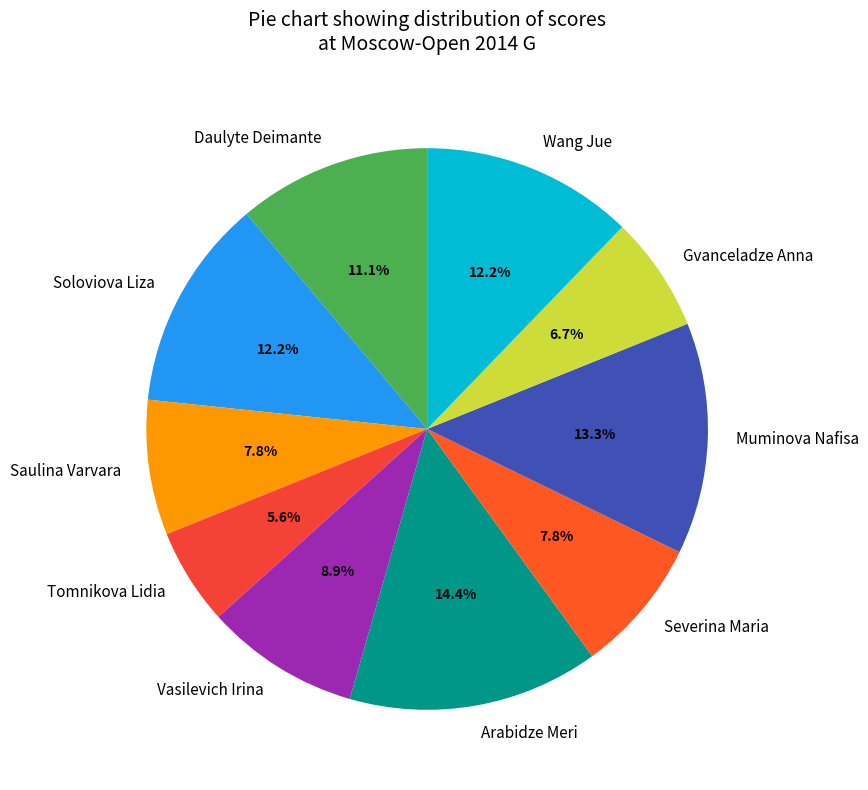

How many segments does this pie chart have?

10